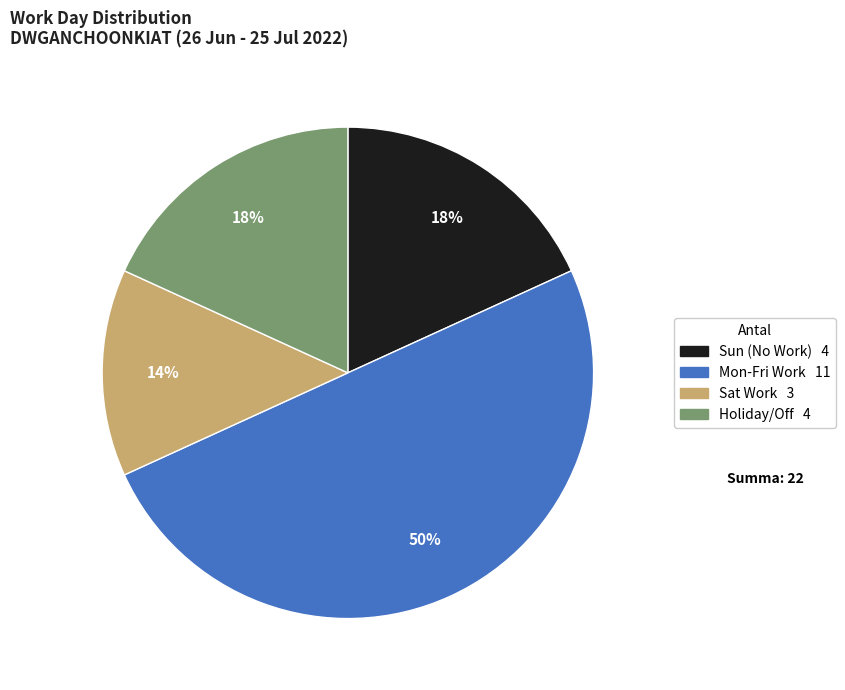

To the nearest percent, what is the difference between the largest and smallest slice percentages?

36%